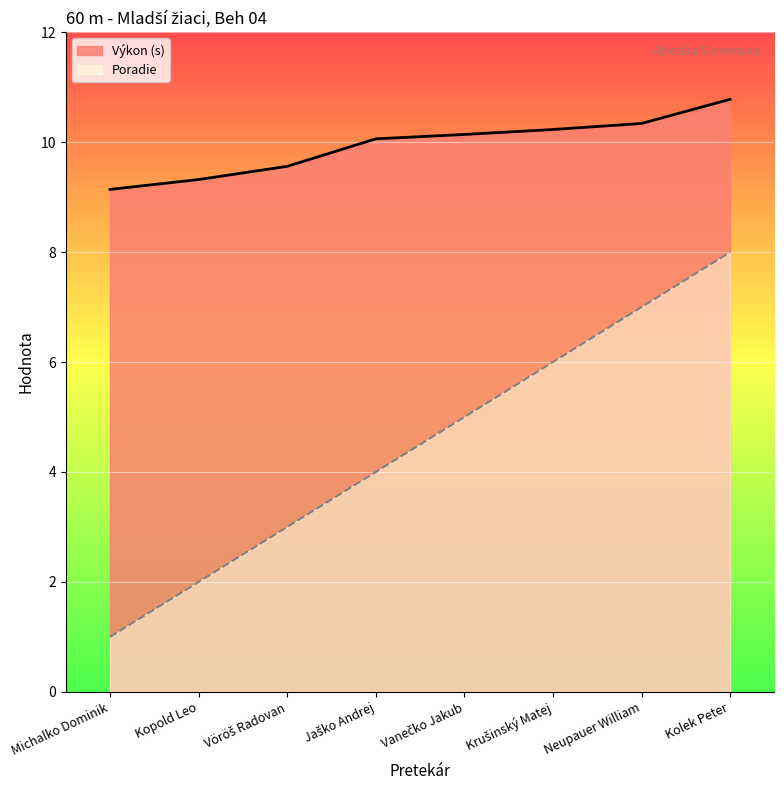

Is it true that Výkon equals 4.3 at Vanečko Jakub?

False